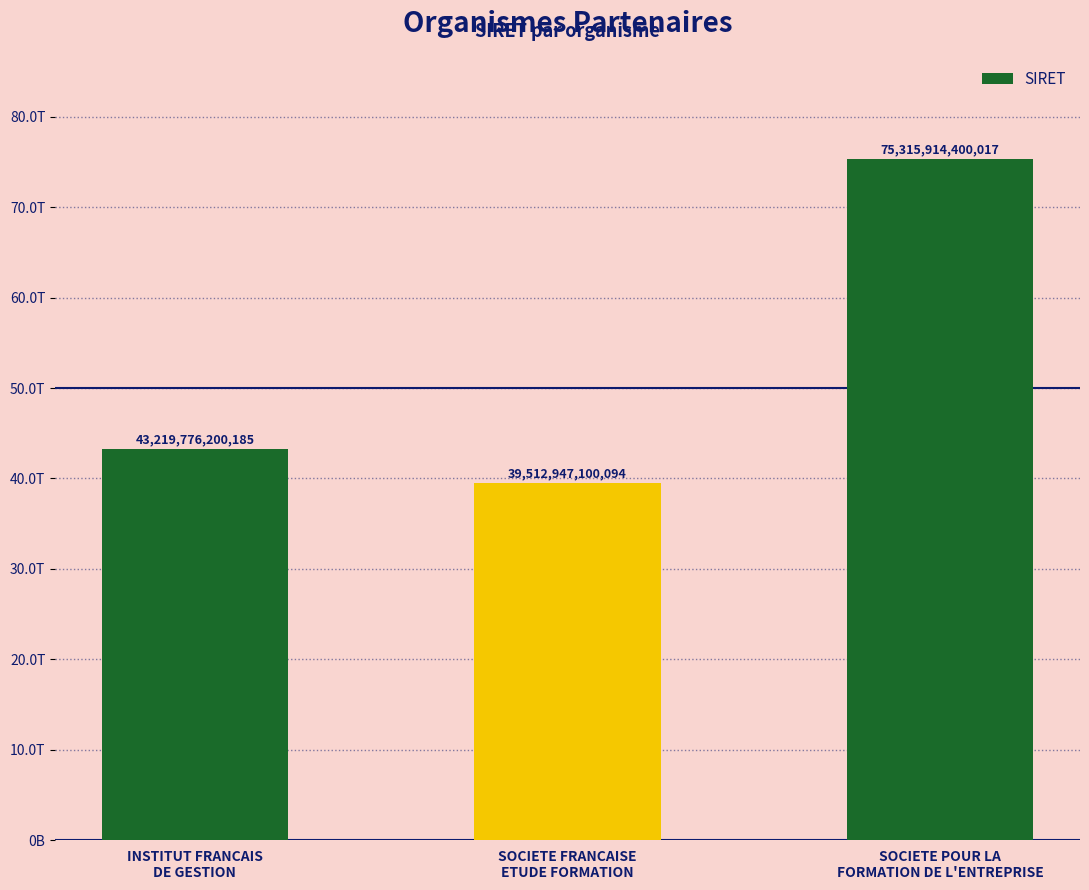

Are the bars horizontal?

No